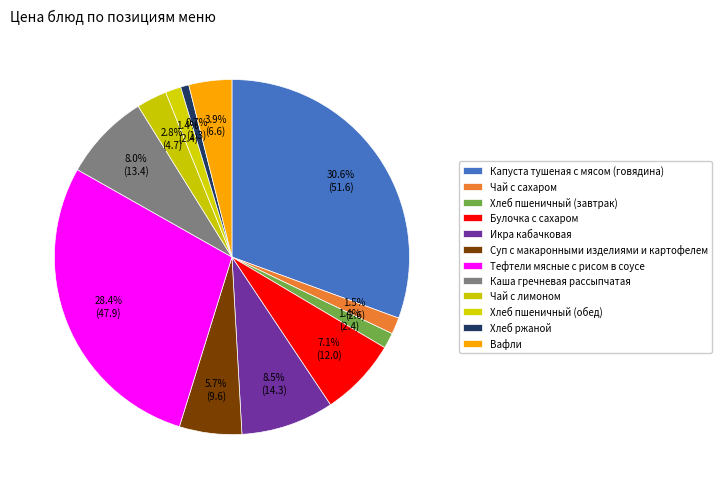

True or false: Чай с сахаром accounts for 2% of the total.

True